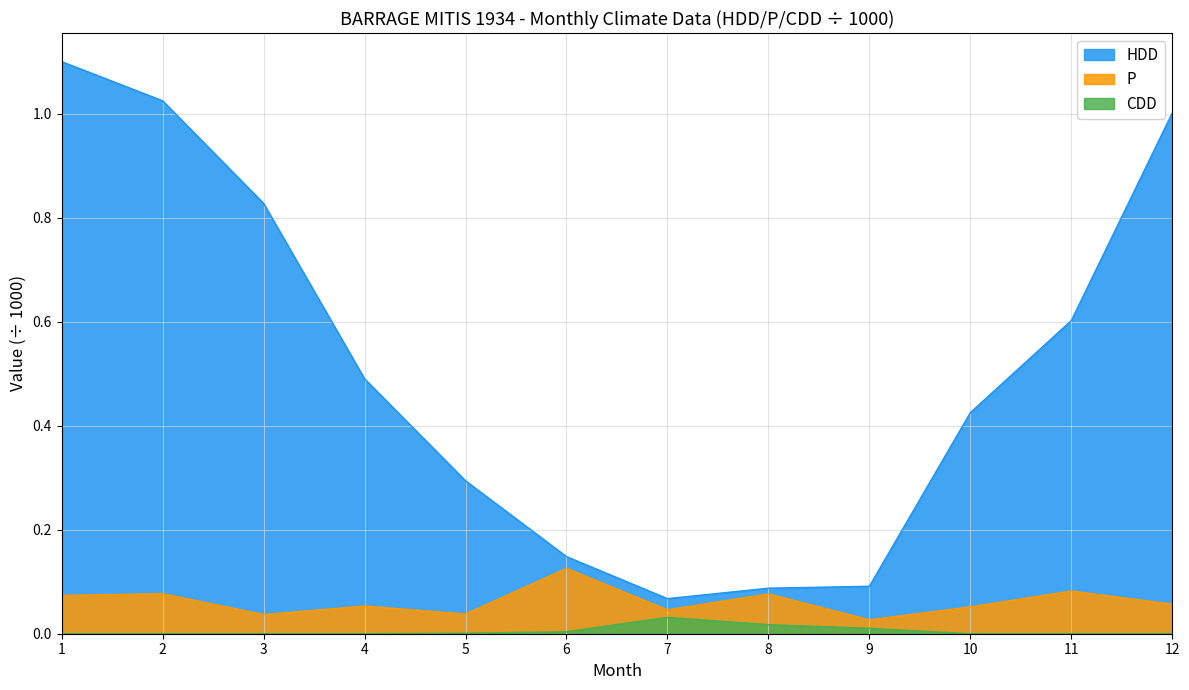

Which series has the widest spread of values?

HDD